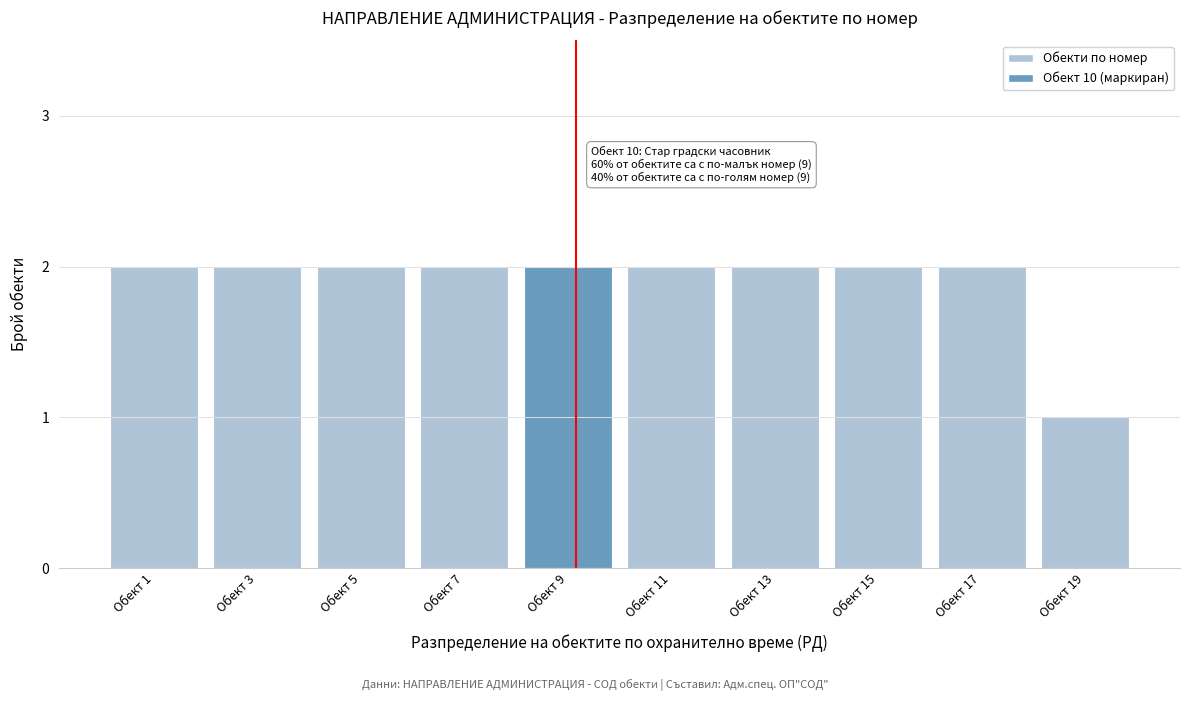

Reading left to right, list all the values displayed in this chart.

Обект 1=2	Обект 3=2	Обект 5=2	Обект 7=2	Обект 9=2	Обект 11=2	Обект 13=2	Обект 15=2	Обект 17=2	Обект 19=1